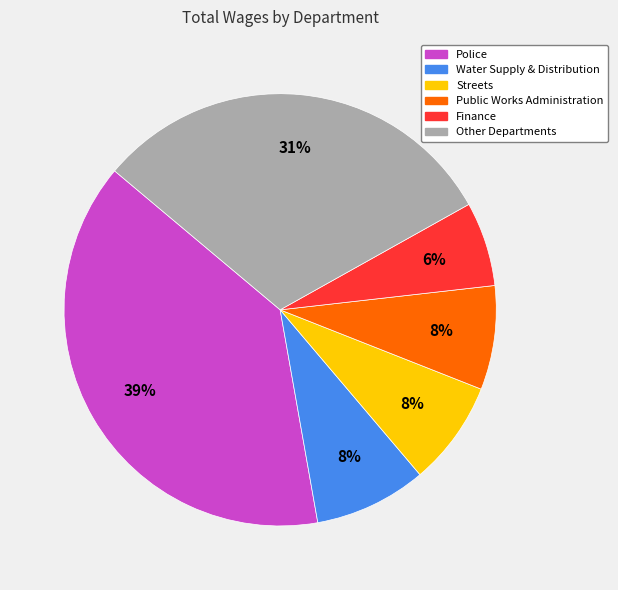

Is there a majority slice in this chart?

No